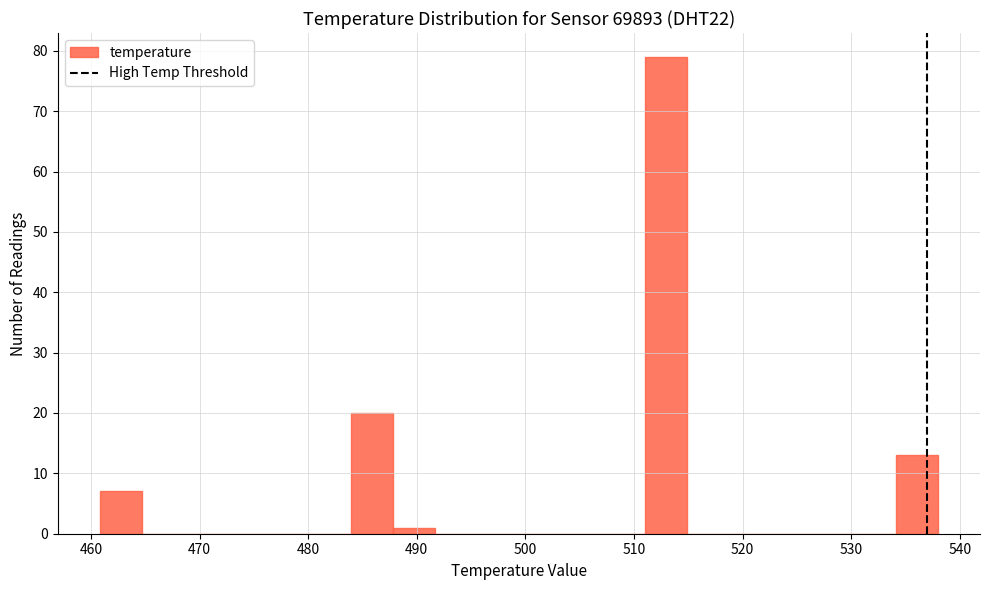

Around what value on the x-axis is the tallest bar? Give the approximate position of its centre, as read against the axis.

513